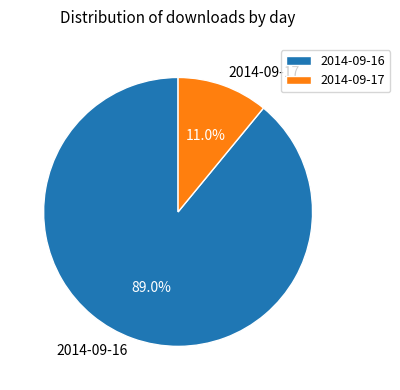

To the nearest percent, what is the difference between the largest and smallest slice percentages?

78%